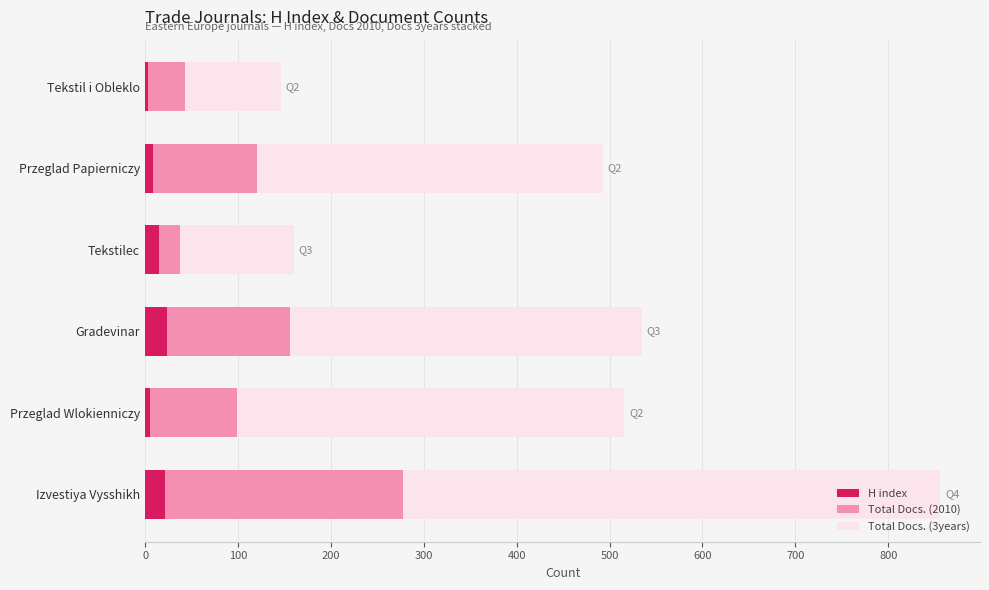

What is the maximum value for H index?

24